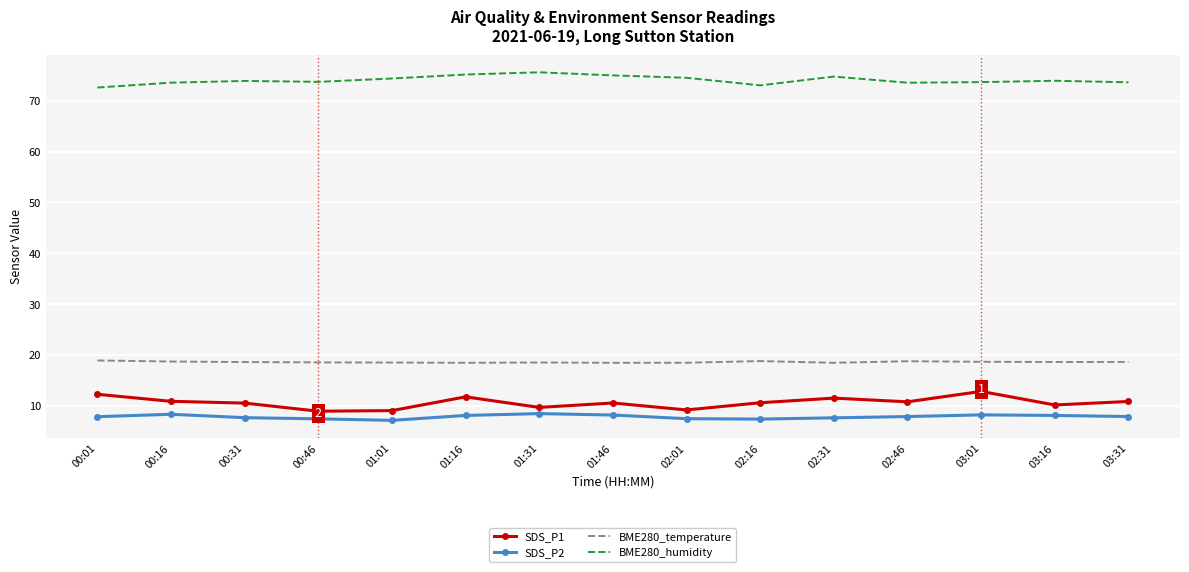

Is the value of SDS_P2 at 02:46 greater than the value of BME280_humidity at 03:01?

No